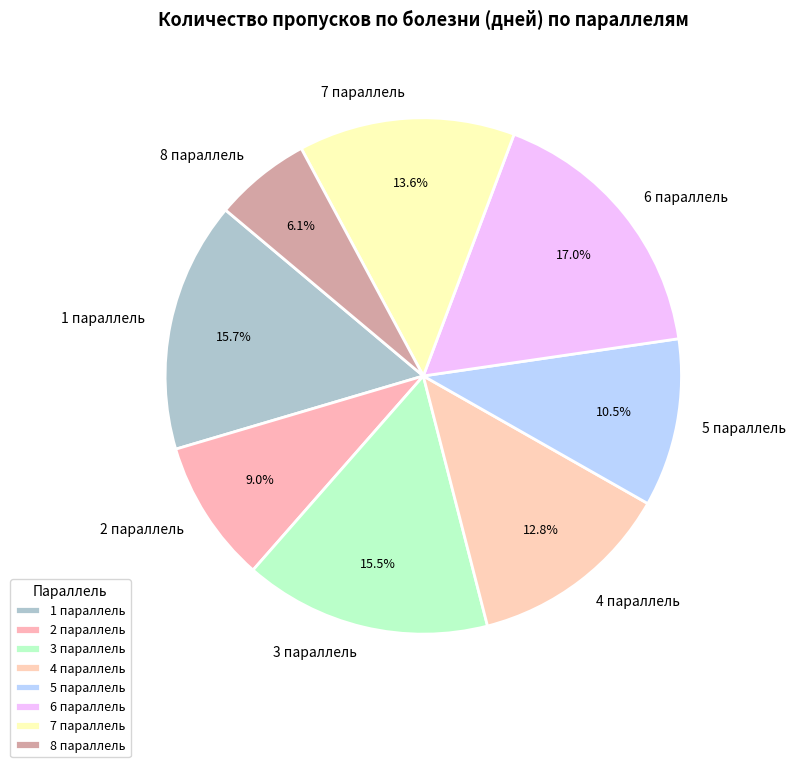

Count the number of slices in the pie.

8